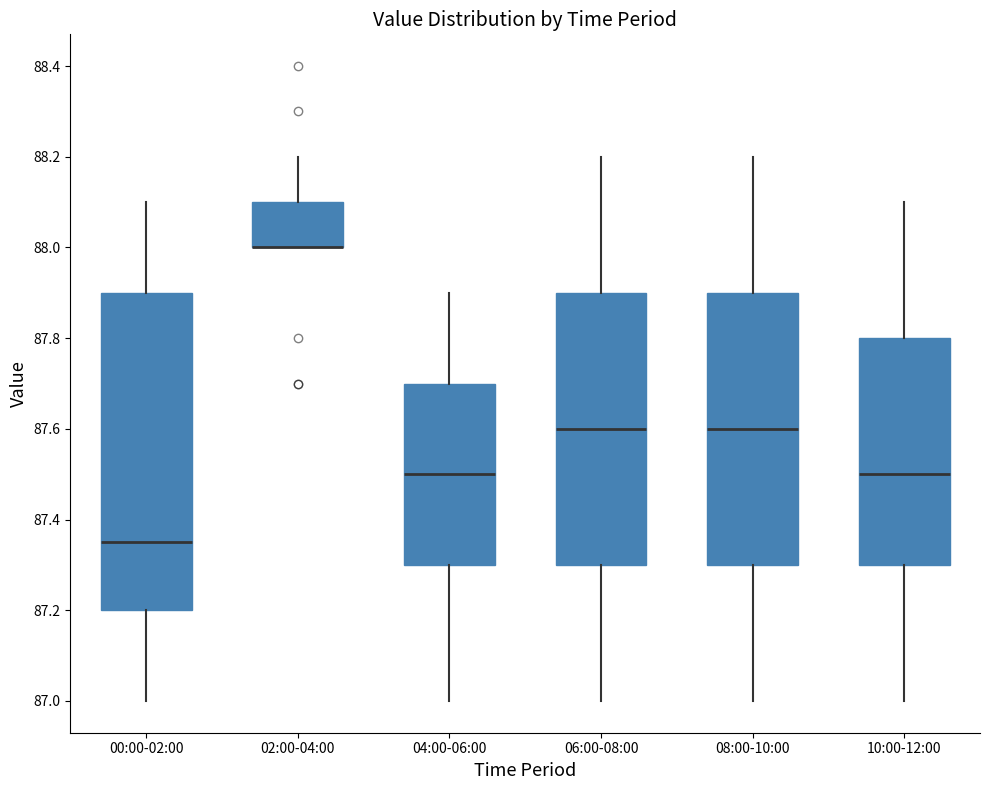

Reading left to right, read every box against the y-axis: the position of its median line, the range the box covers, and the ends of its whiskers. The values are not printed on the chart, so give them approximately, as read against the axis.

00:00-02:00: median 87.36, box 87.20 to 87.90, whiskers 87.00 to 88.10
02:00-04:00: median 88.00 (drawn on the box's lower edge), box 88.00 to 88.10, whiskers 88.00 to 88.20
04:00-06:00: median 87.50, box 87.30 to 87.70, whiskers 87.00 to 87.90
06:00-08:00: median 87.60, box 87.30 to 87.90, whiskers 87.00 to 88.20
08:00-10:00: median 87.60, box 87.30 to 87.90, whiskers 87.00 to 88.20
10:00-12:00: median 87.50, box 87.30 to 87.80, whiskers 87.00 to 88.10